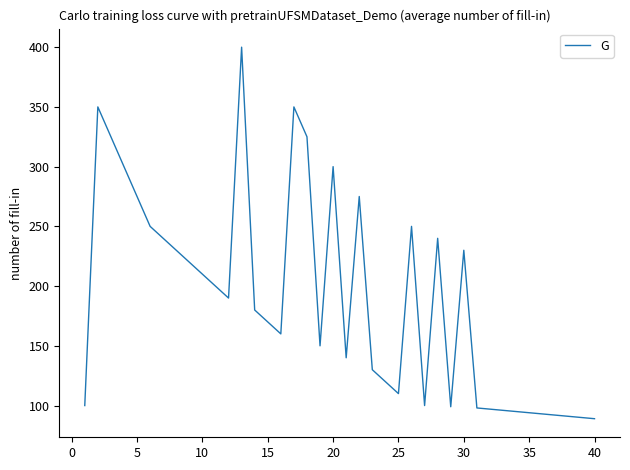

What is the maximum value shown in the chart?

400